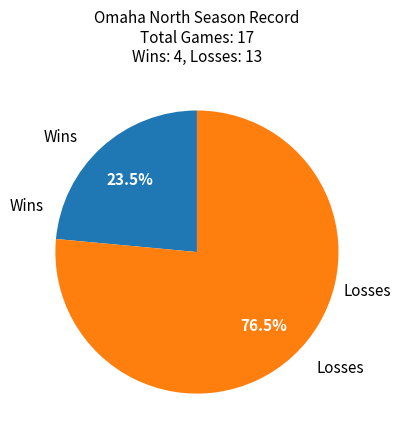

Does any single category account for the majority?

Yes